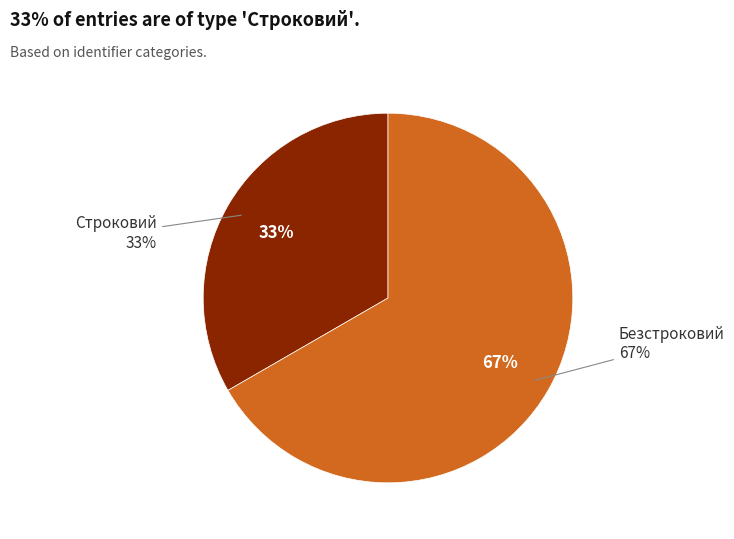

To the nearest percent, what portion does Строковий represent?

33%